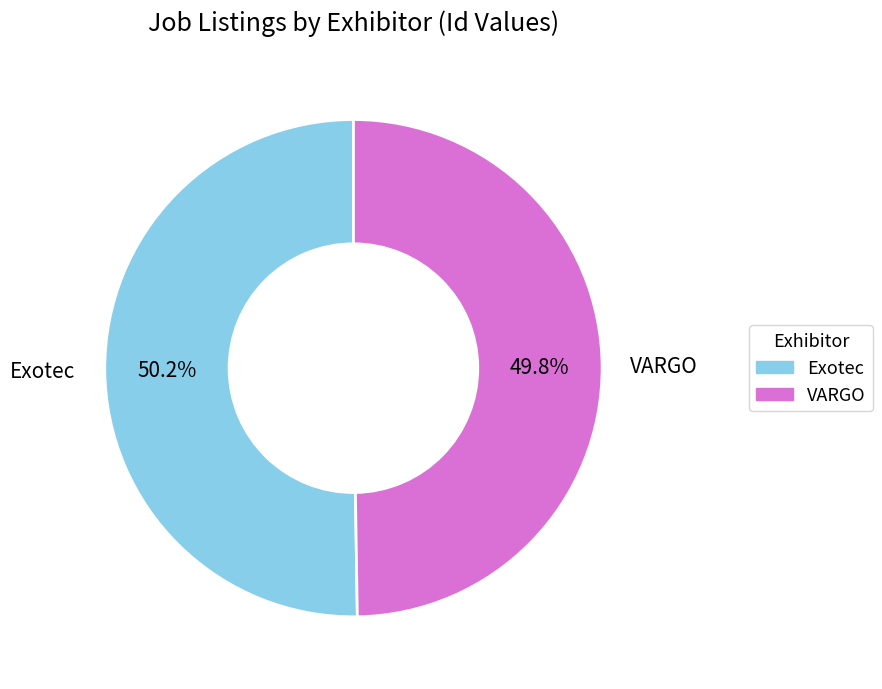

To the nearest percent, what is the average slice percentage?

50%